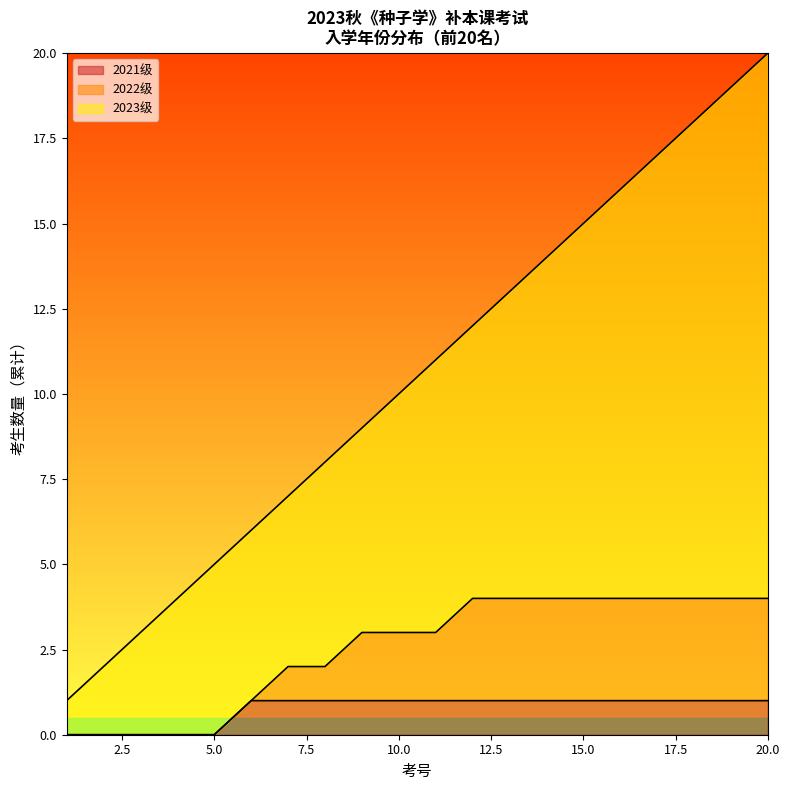

Approximately how many times larger is the value at 14 compared to 2?

7.0